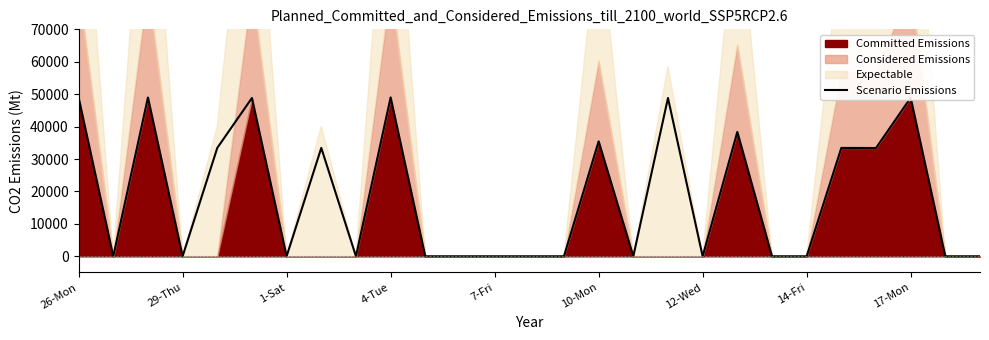

What is the change in value from 23 to 26?

-33390